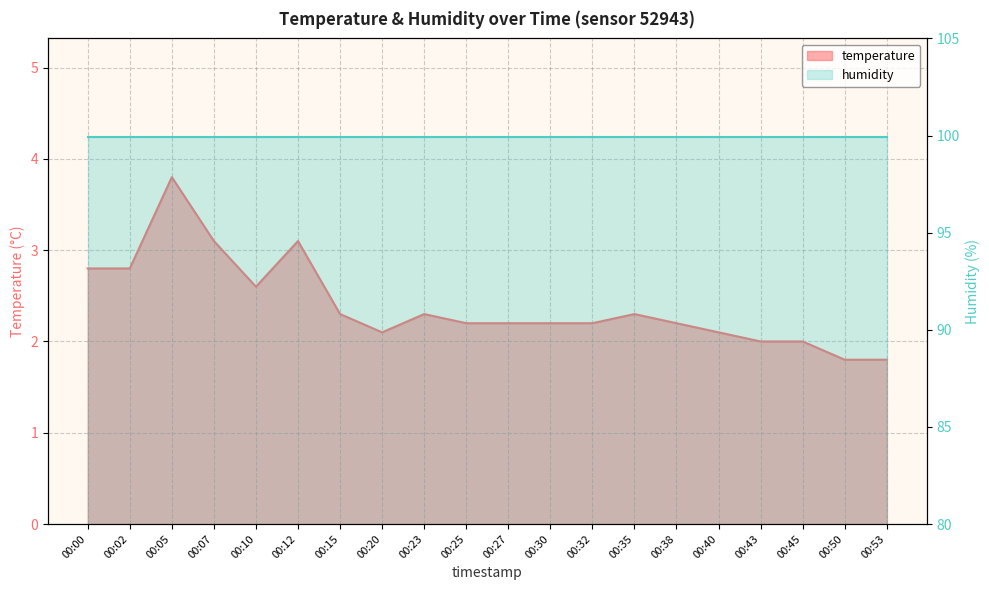

What is the greatest value displayed?

3.8